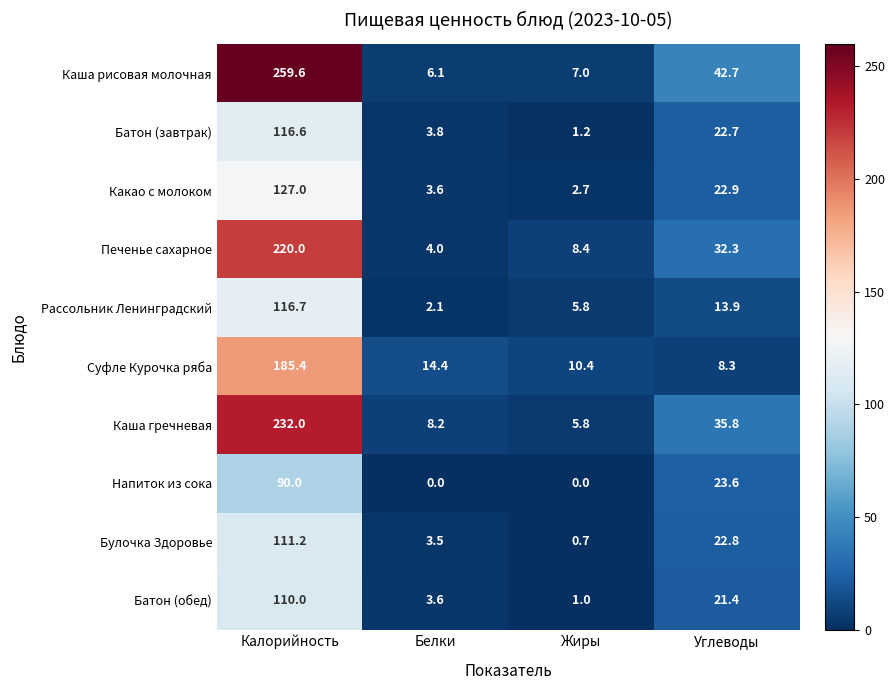

Which series has the largest total across all categories?

Каша рисовая молочная